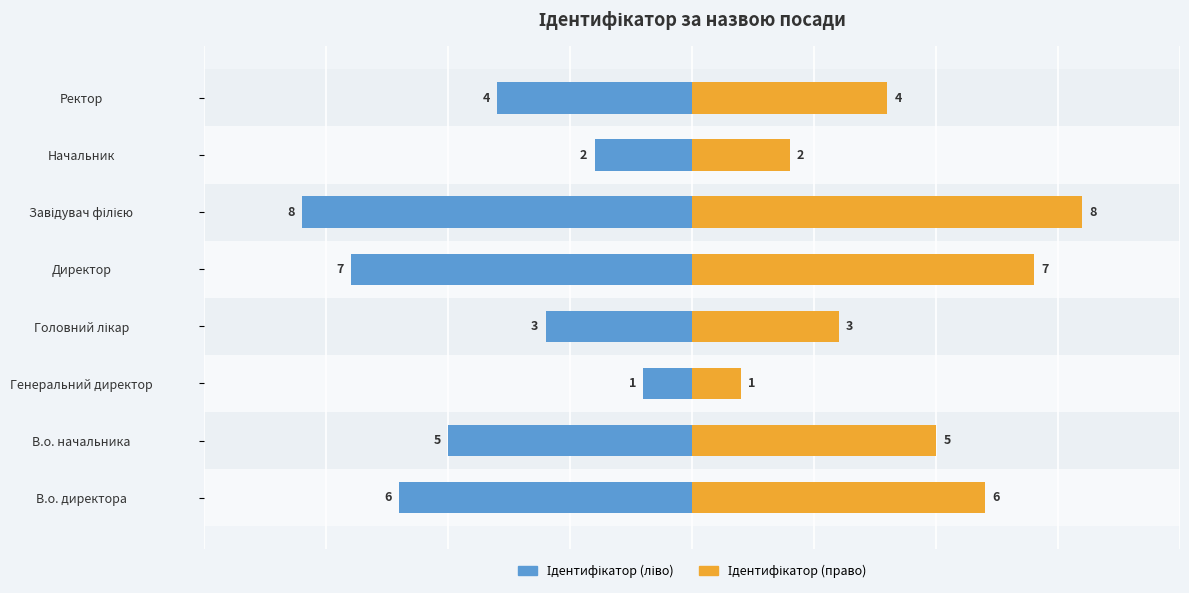

Reading left to right, extract all data points from this chart.

Ідентифікатор (ліво): -6	-5	-1	-3	-7	-8	-2	-4
Ідентифікатор (право): 6	5	1	3	7	8	2	4